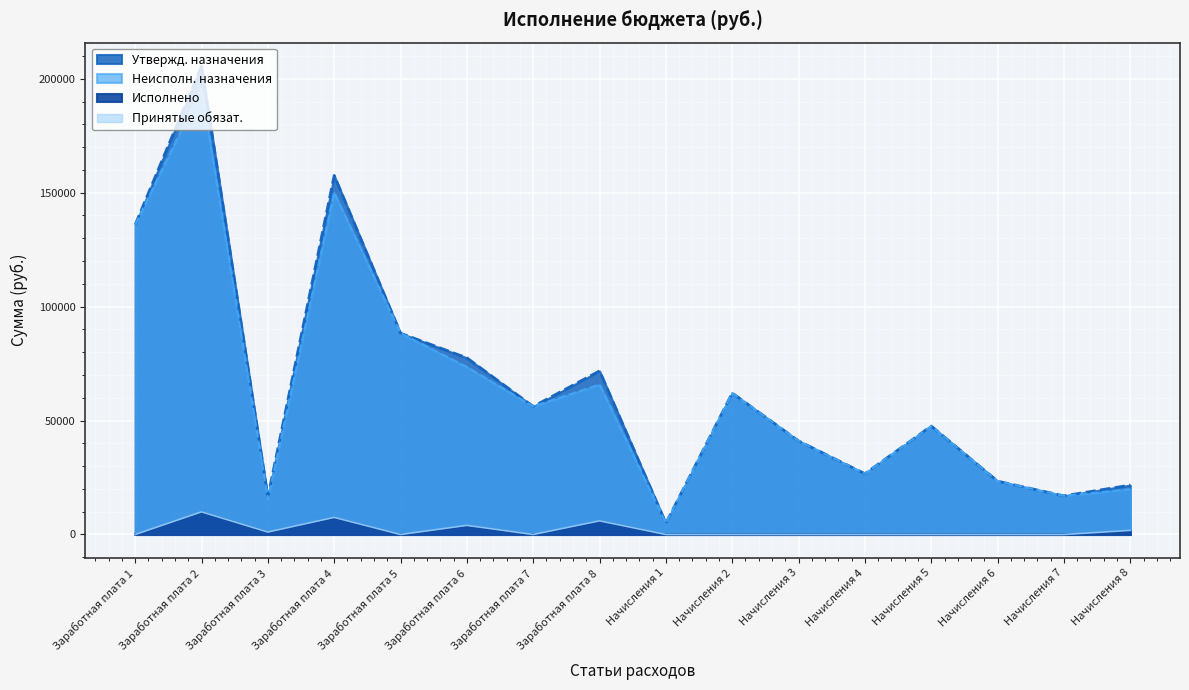

How many data points in Неисполн. назначения are above 56178?

7